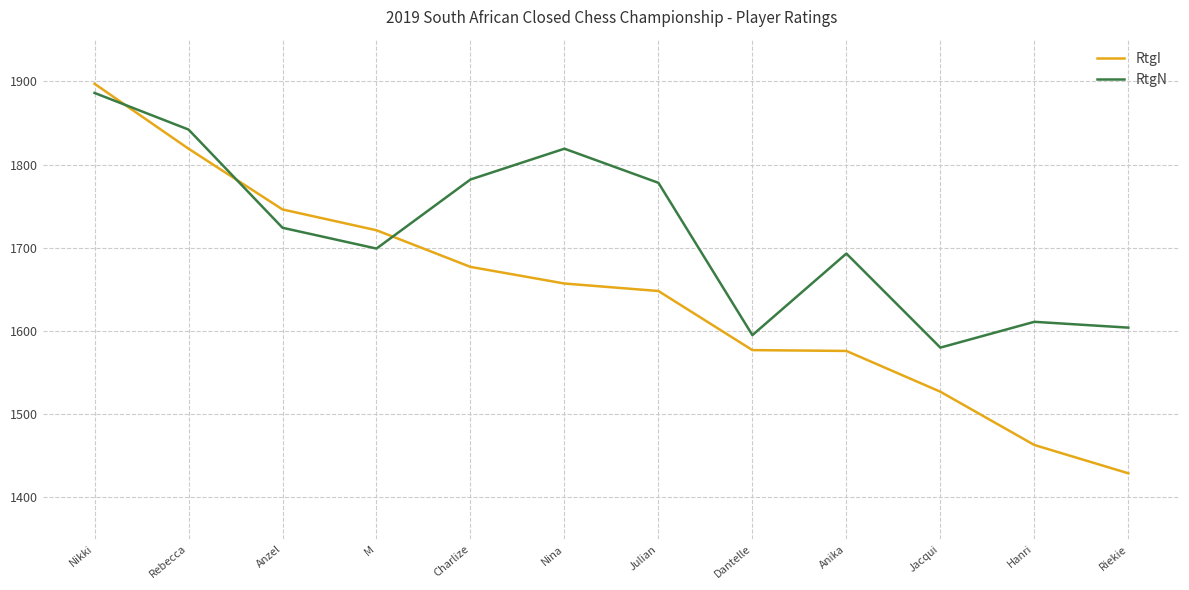

Rank the series at Charlize from highest to lowest value.

RtgN, RtgI